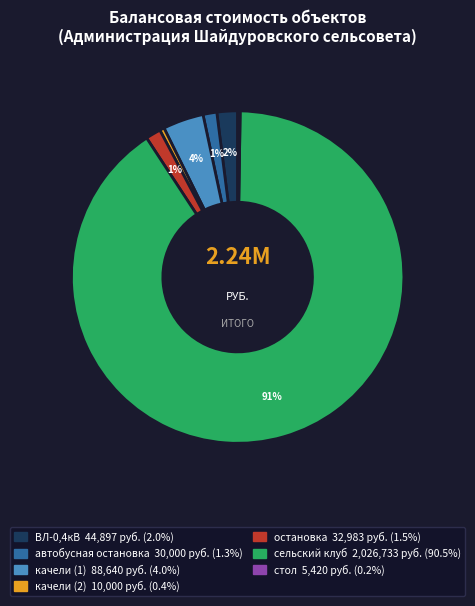

What is the ratio of the value at ВЛ-0,4кВ to the value at качели (1)?

0.5